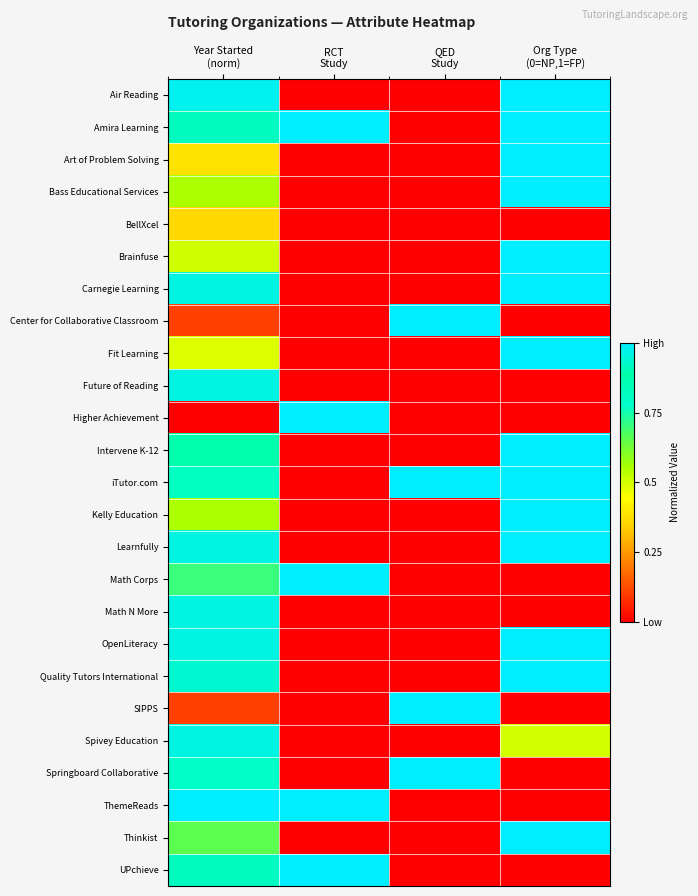

Rank the series at QED Study from lowest to highest value.

Air Reading, Amira Learning, Art of Problem Solving, Bass Educational Services, BellXcel, Brainfuse, Carnegie Learning, Fit Learning, Future of Reading, Higher Achievement, Intervene K-12, Kelly Education, Learnfully, Math Corps, Math N More, OpenLiteracy, Quality Tutors International, Spivey Education, ThemeReads, Thinkist, UPchieve, Center for Collaborative Classroom, iTutor.com, SIPPS, Springboard Collaborative